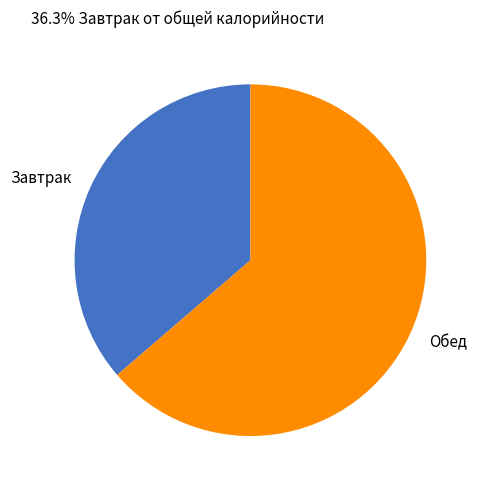

Does any single category account for the majority?

Yes